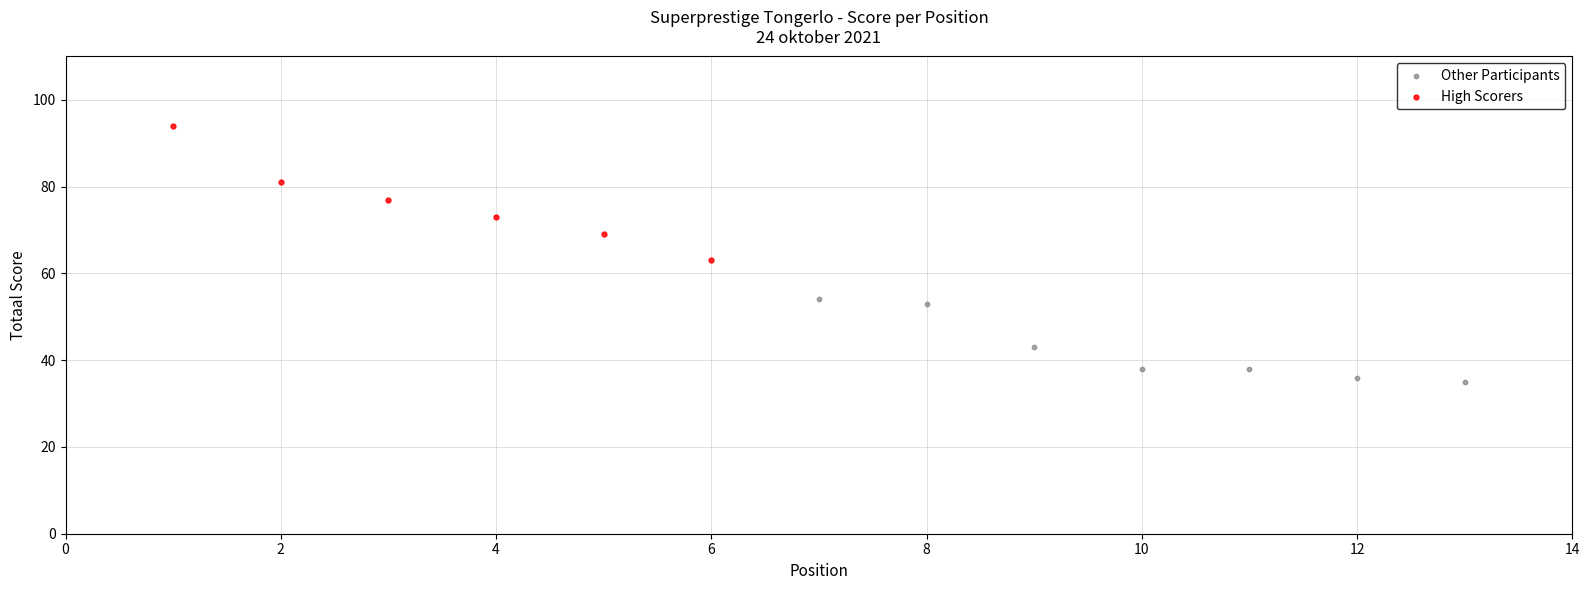

Which series contains the lowest Y value?

Other Participants